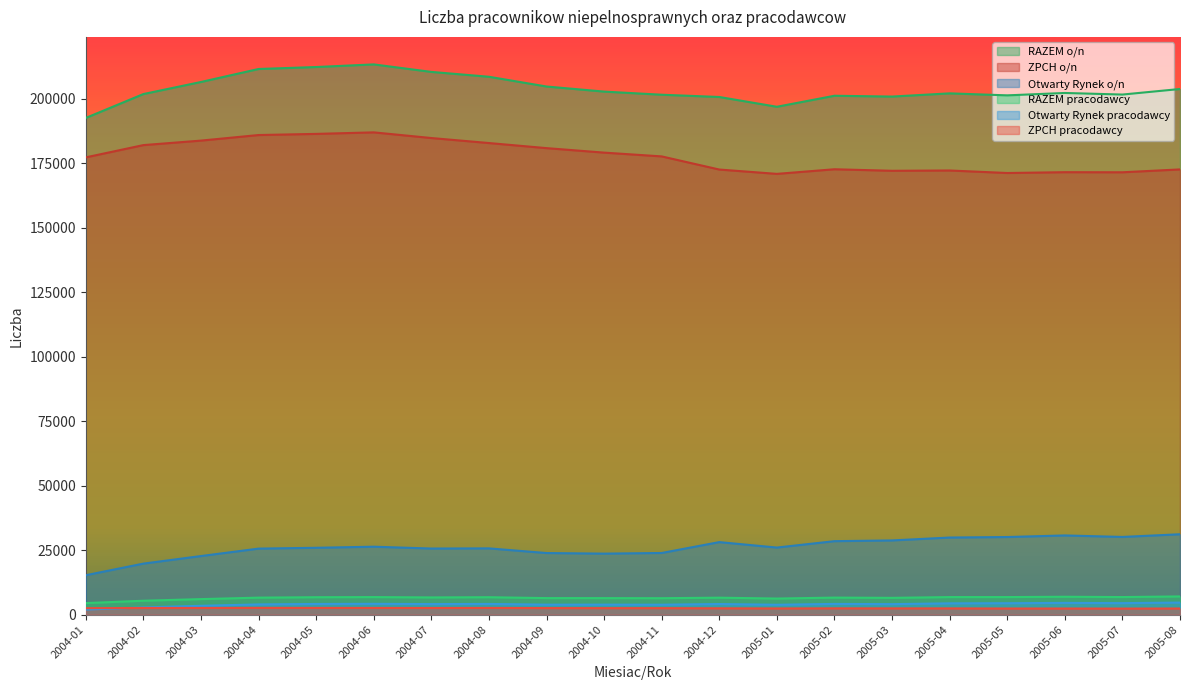

What is the label of the 20th point from the left?

2005-08